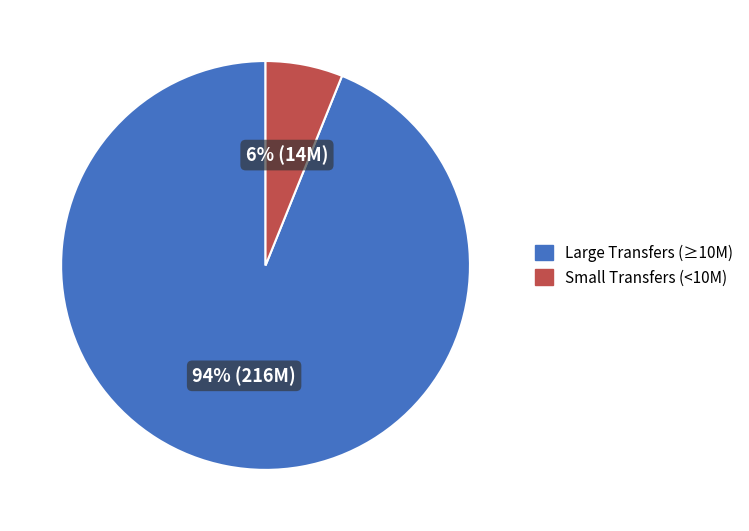

Is there any slice that represents more than half of the pie?

Yes